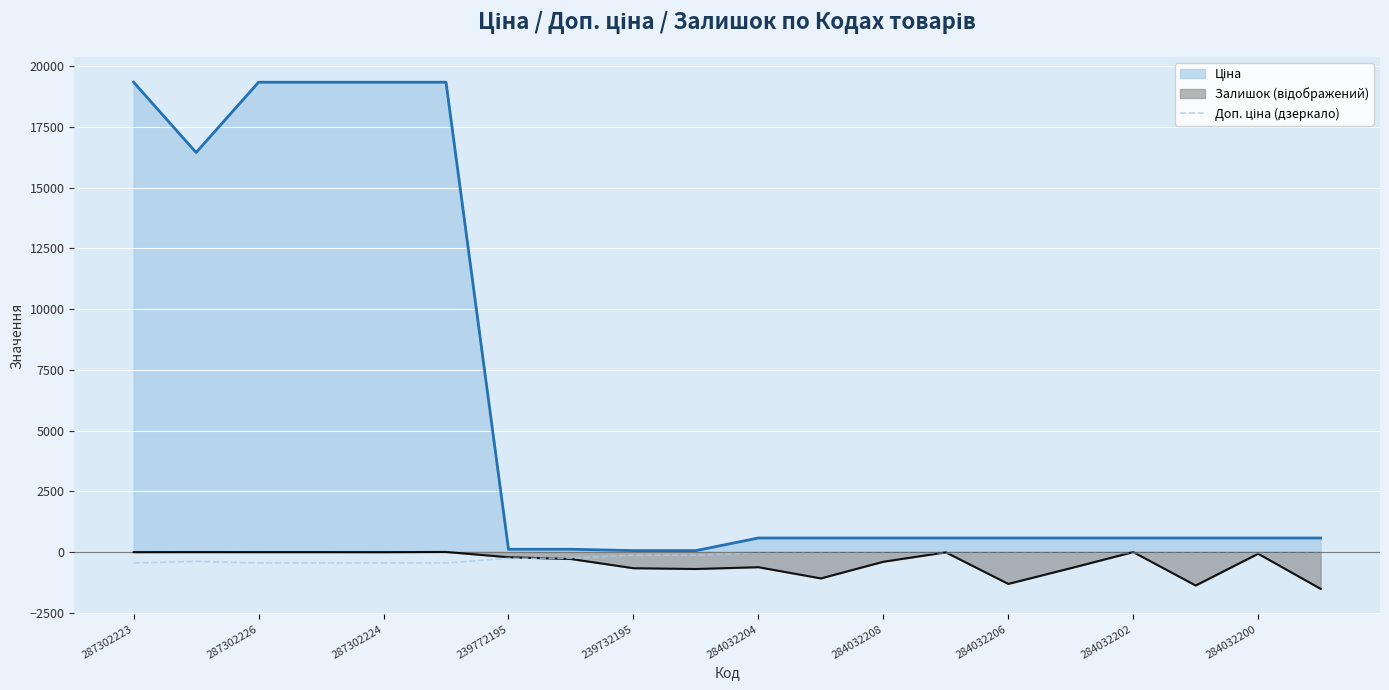

What is the greatest value displayed?

19343.1